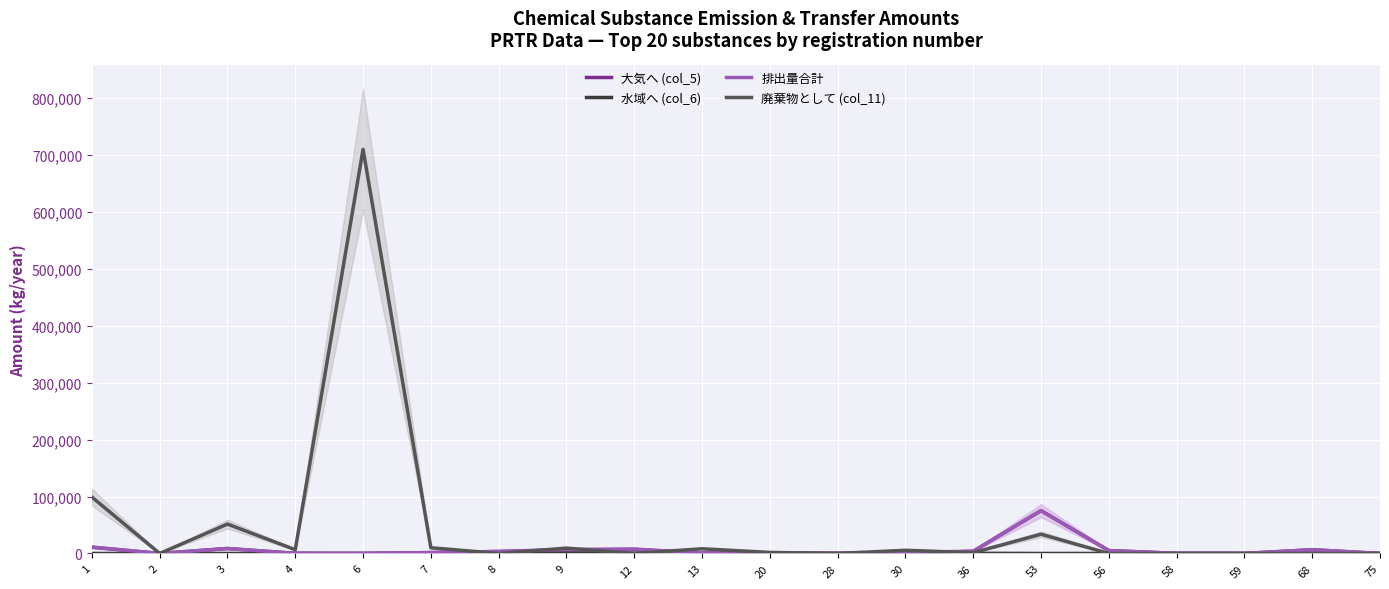

What is the difference between the 大気へ (col_5) values at 68 and 3?

2143.0